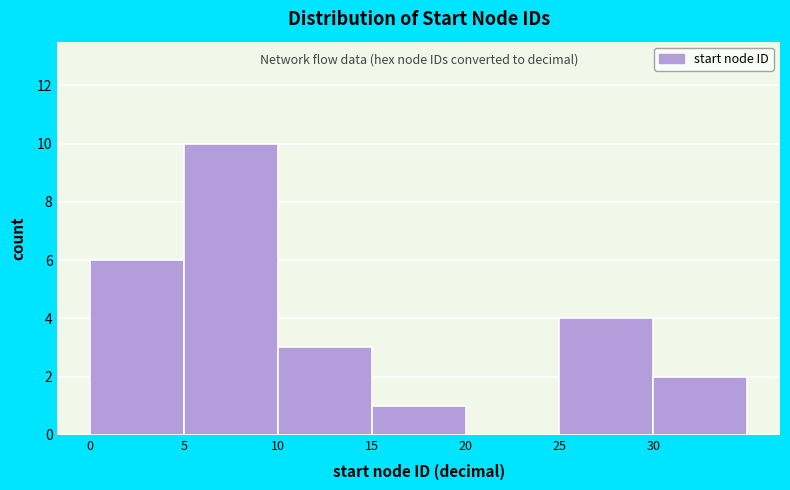

Reading left to right, transcribe this chart: for each bar, give the range it covers on the x-axis and its height. The values are not printed on the chart, so give them approximately, as read against the axis.

0 to 5: 6
5 to 10: 10
10 to 15: 3
15 to 20: 1
20 to 25: 0
25 to 30: 4
30 to 35: 2